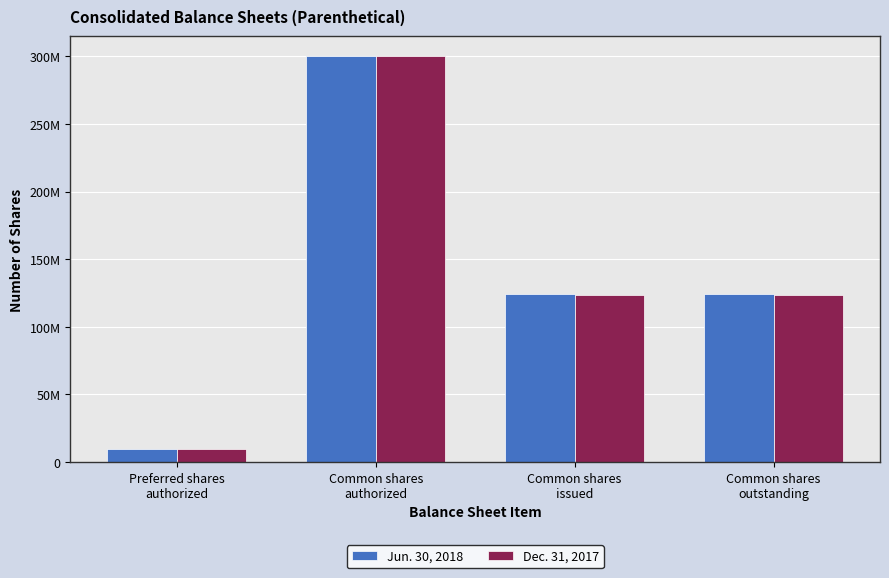

Are the bars horizontal?

No